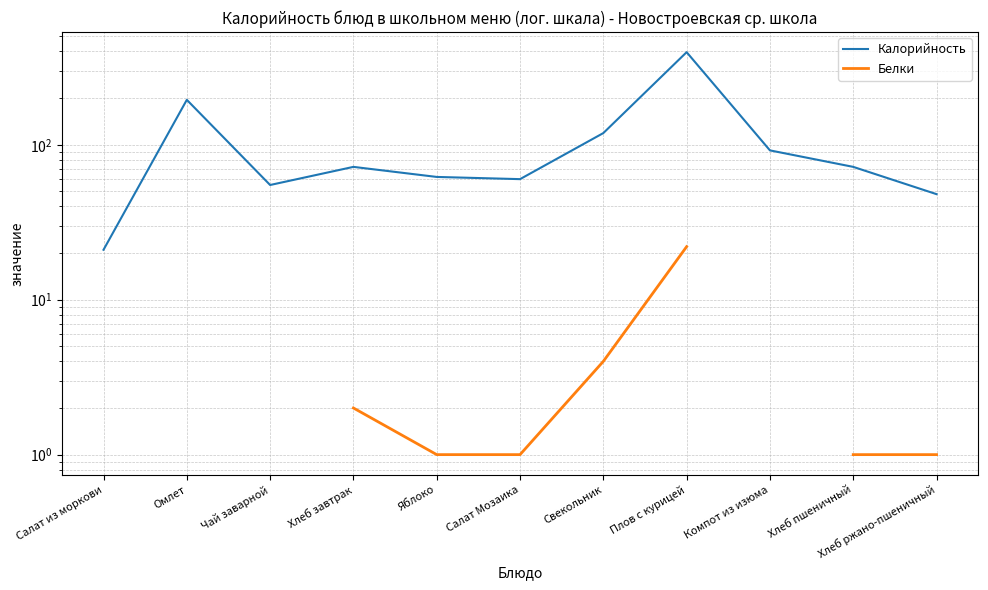

What is the maximum value shown in the chart?

396.0